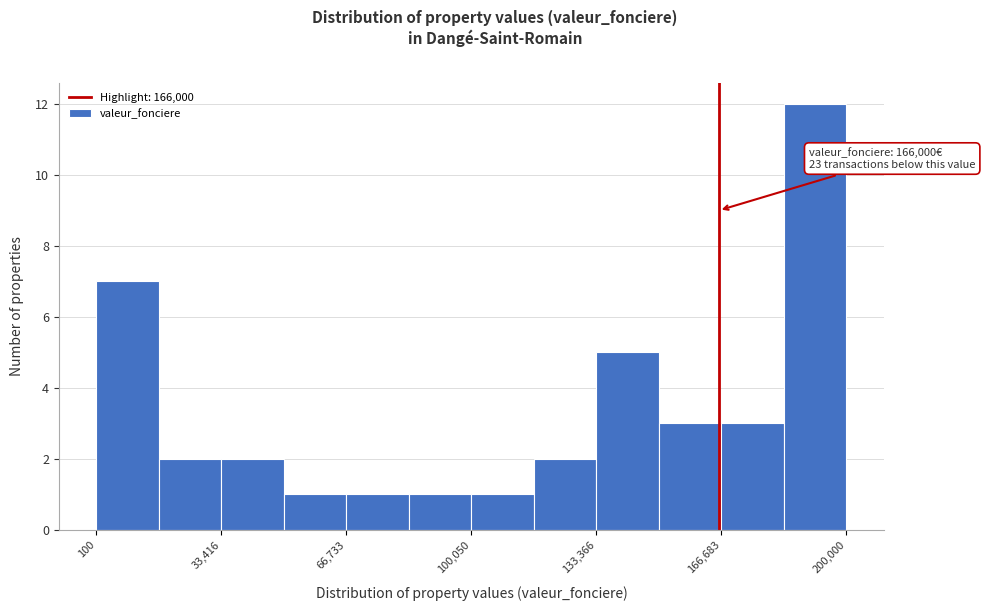

Read against the x-axis, roughly where is the centre of the tallest bar?

190000